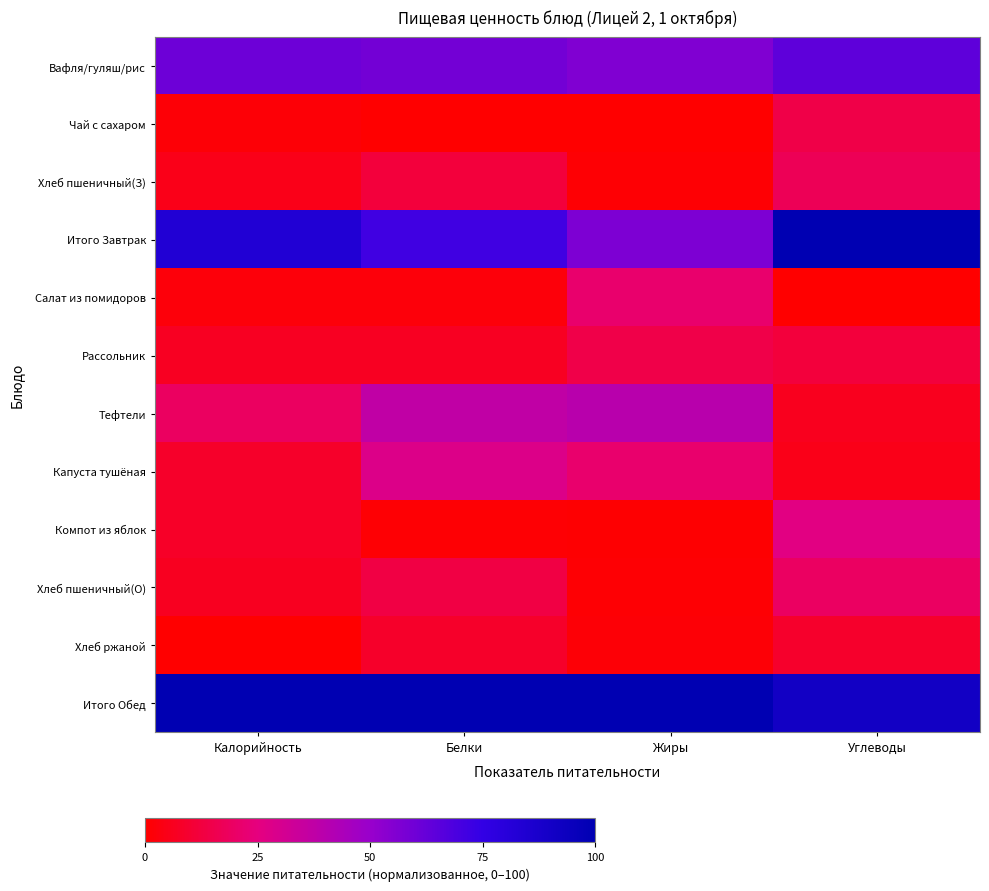

Which has a higher value, Жиры or Калорийность?

Калорийность